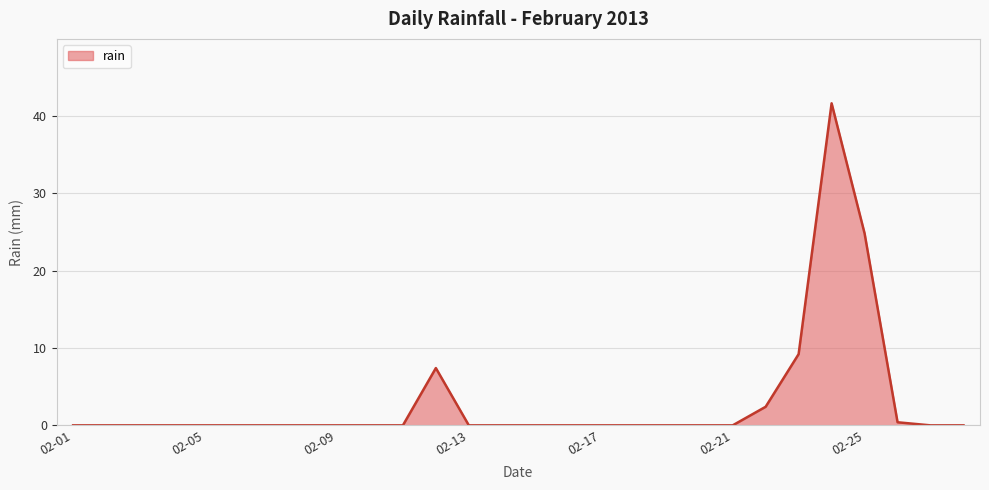

What is the greatest value displayed?

41.6